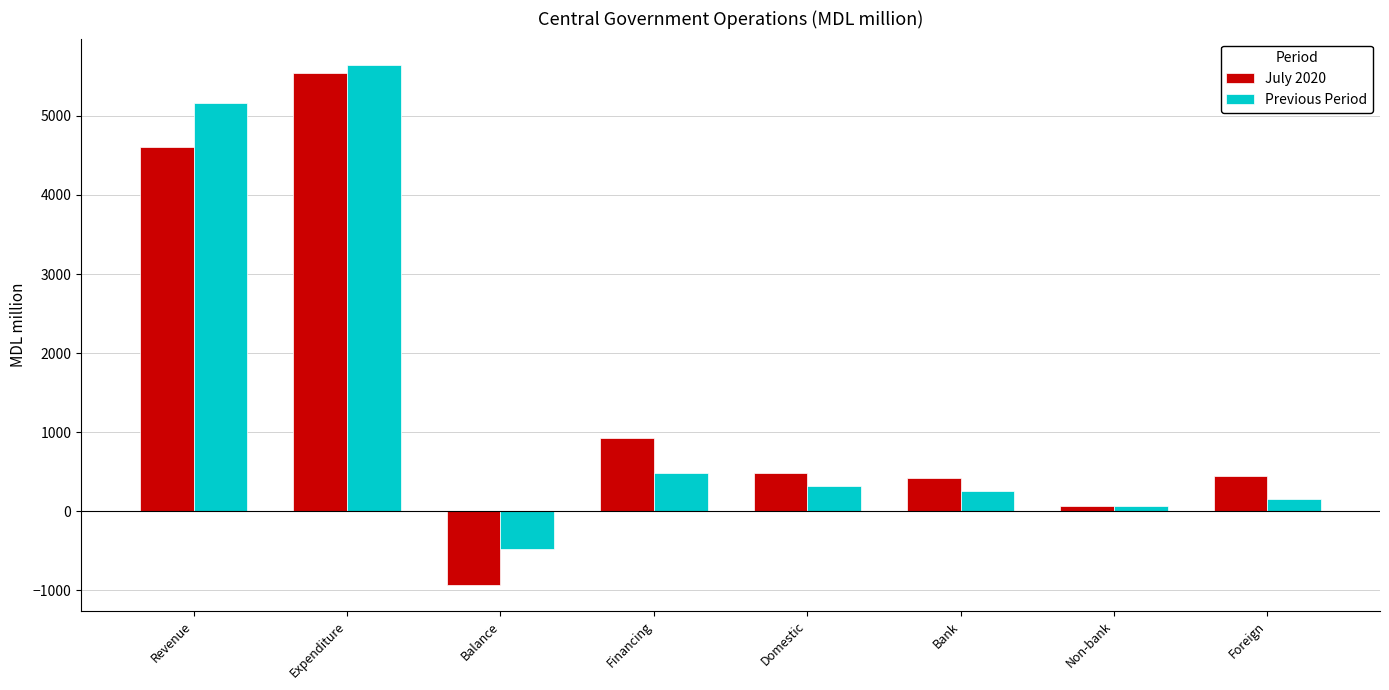

What is the difference between the second highest and minimum values in the July 2020 series?

5541.2